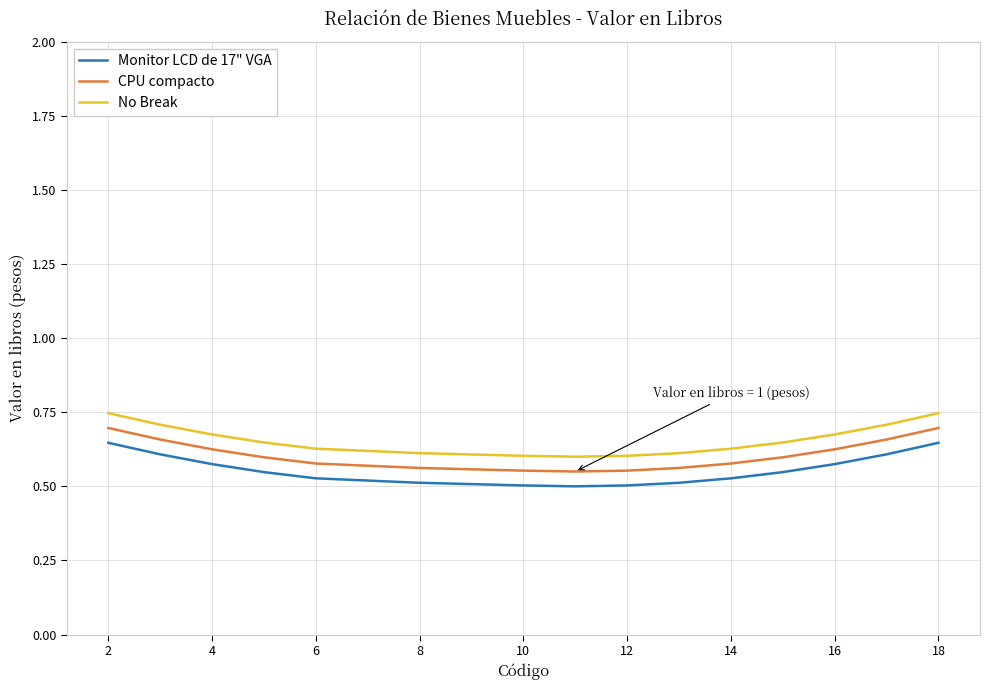

True or false: Monitor LCD de 17" VGA and No Break cross at least once.

False